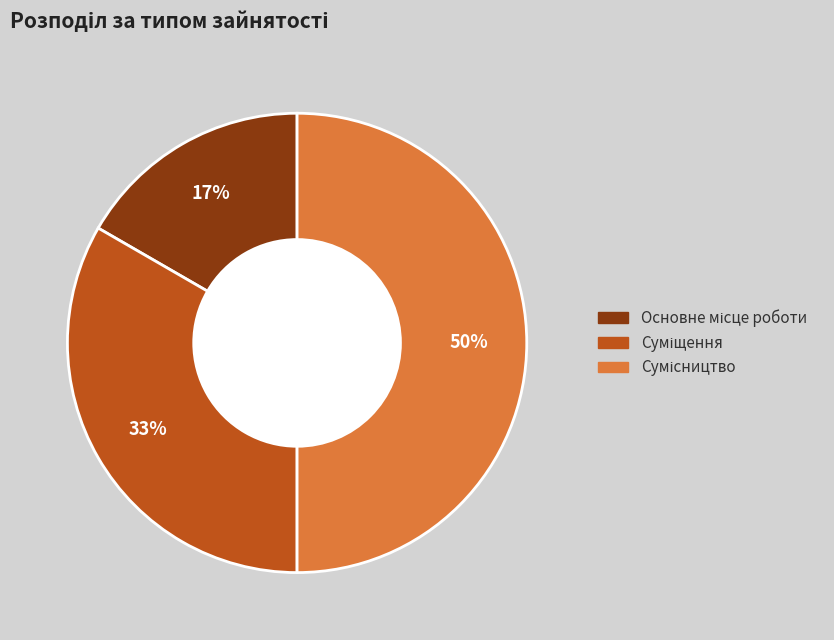

To the nearest percent, what is the difference between the largest and smallest slice percentages?

33%